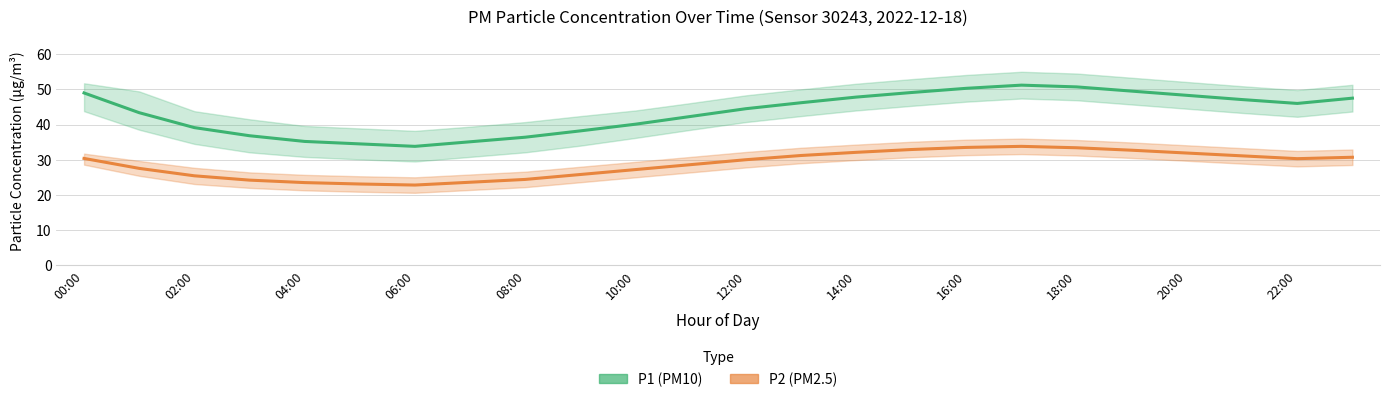

Reading right to left, transcribe all the data shown in this chart.

P1 (PM10): 47.5	46.0	47.1	48.3	49.5	50.7	51.2	50.3	49.1	47.8	46.2	44.5	42.3	40.1	38.2	36.4	35.1	33.8	34.5	35.2	36.8	39.1	43.4	49.0
P2 (PM2.5): 30.7	30.3	31.1	31.9	32.7	33.4	33.8	33.5	32.9	32.1	31.2	30.0	28.6	27.2	25.8	24.4	23.6	22.8	23.1	23.5	24.2	25.4	27.5	30.4